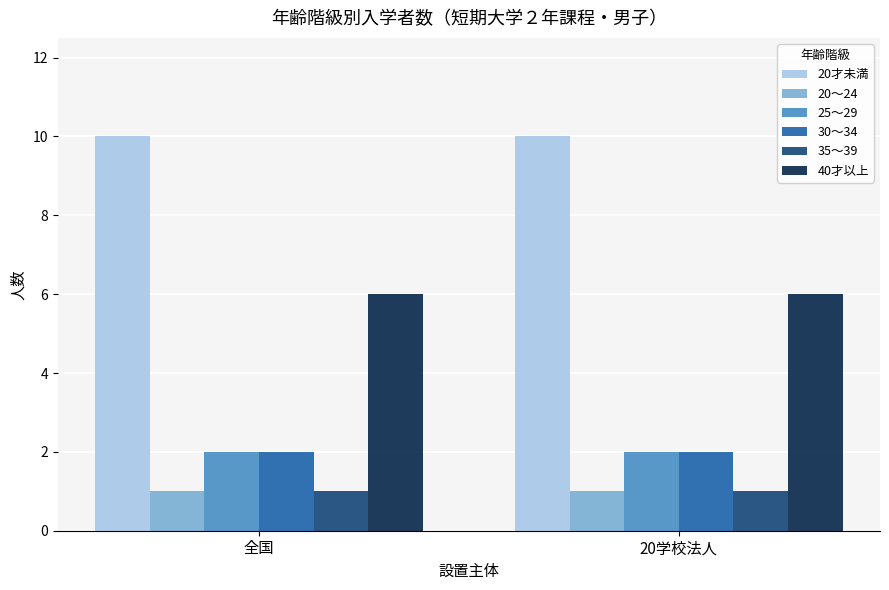

What is the spread (max minus min) of values at 20学校法人?

9